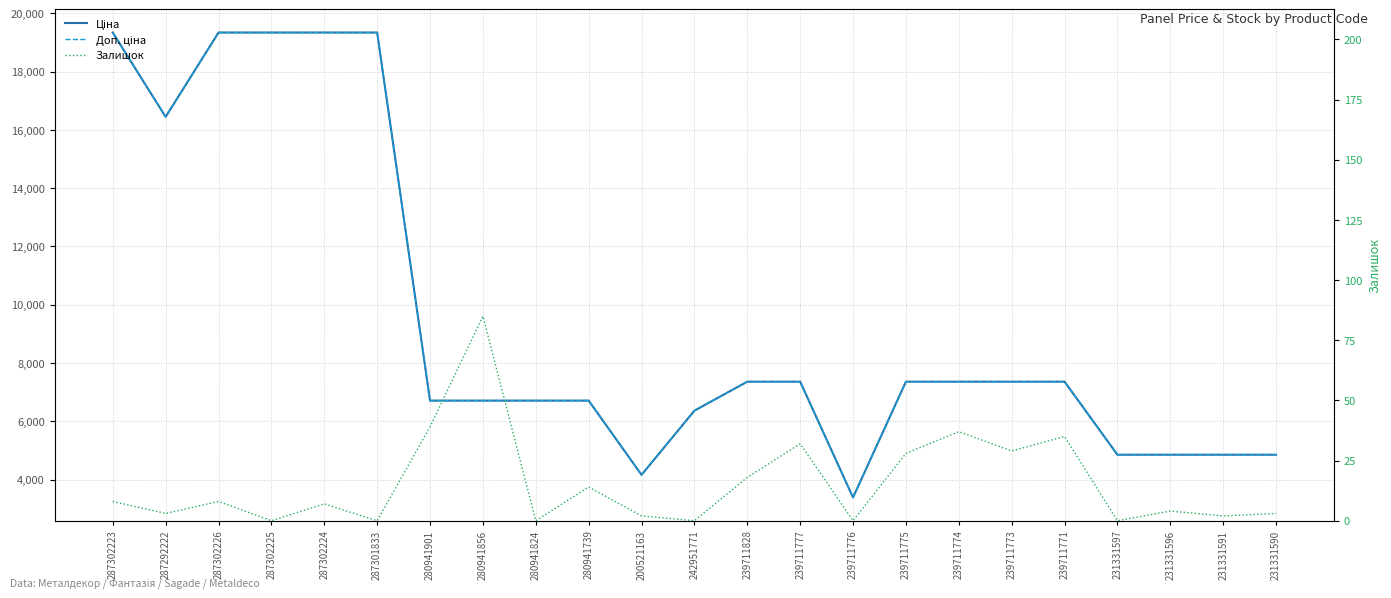

At which category is the sum across all series the highest?

287302223